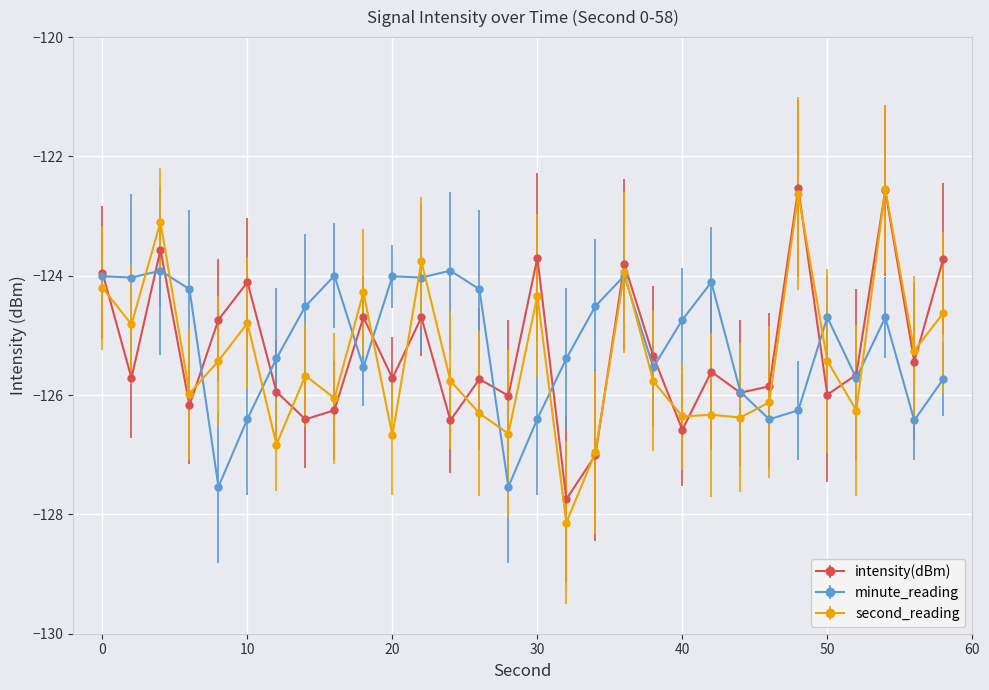

What is the maximum value shown in the chart?

-122.5